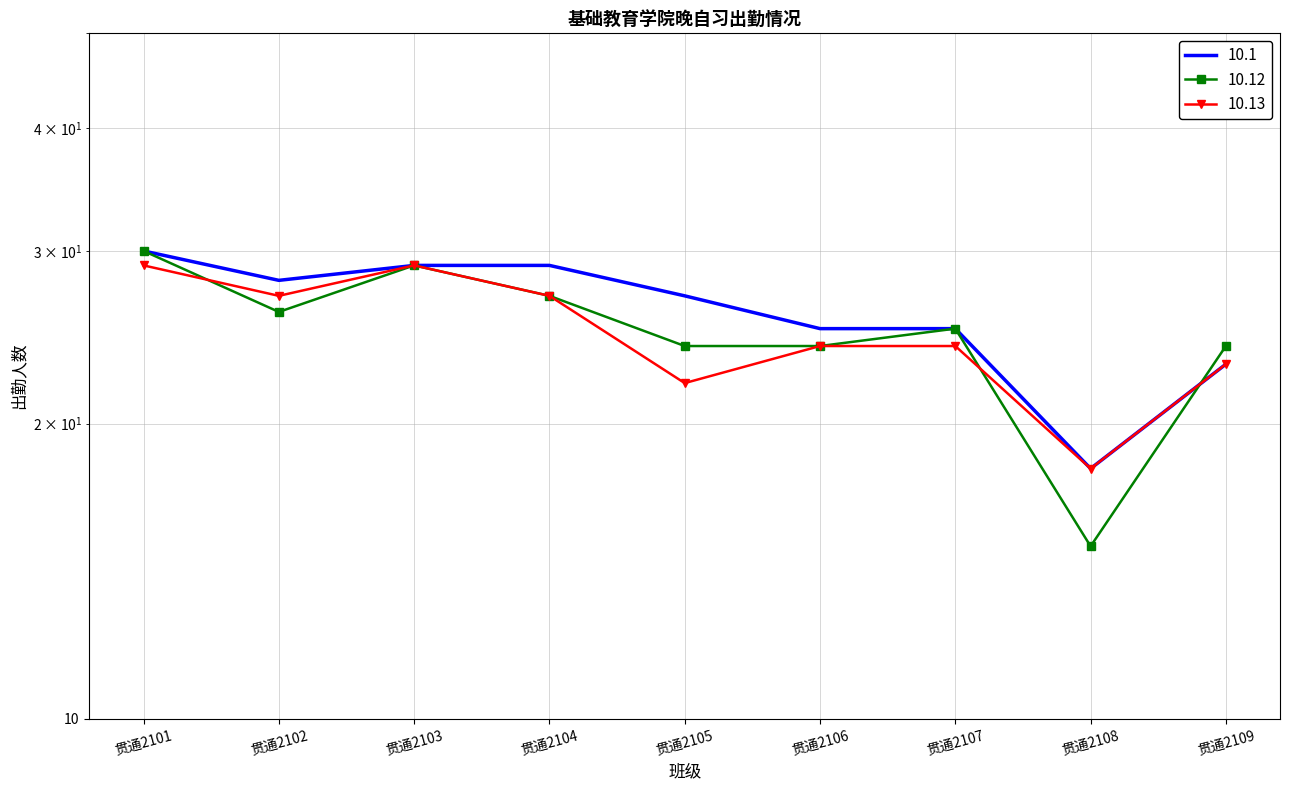

The value of 10.13 at 贯通2104 is 27. True or false?

True